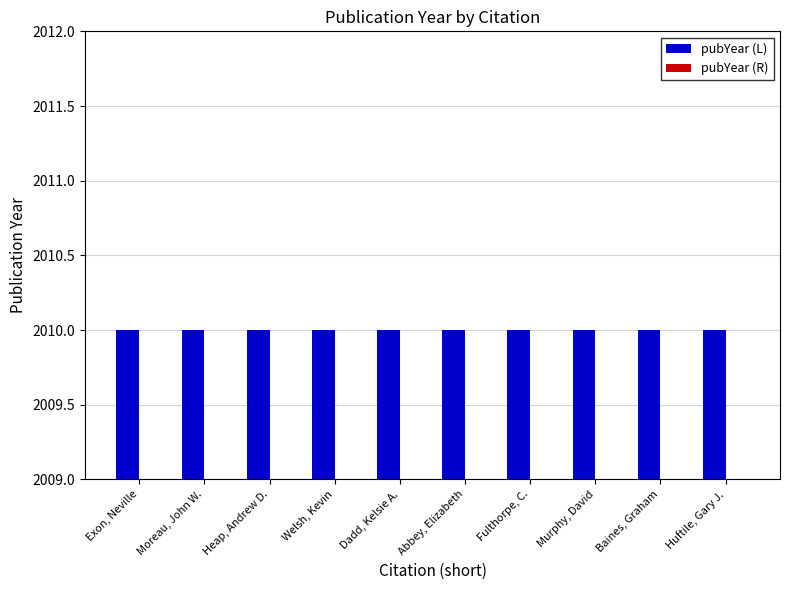

What is the total value across all series at Heap, Andrew D.?

4019